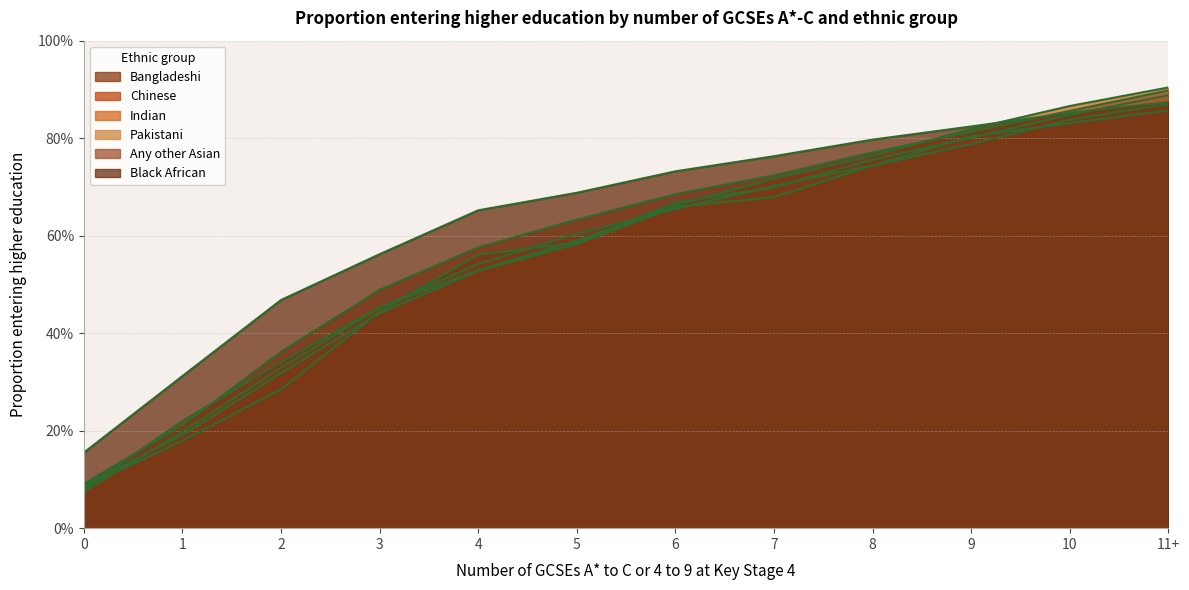

Between 8 and 2, which is larger?

8